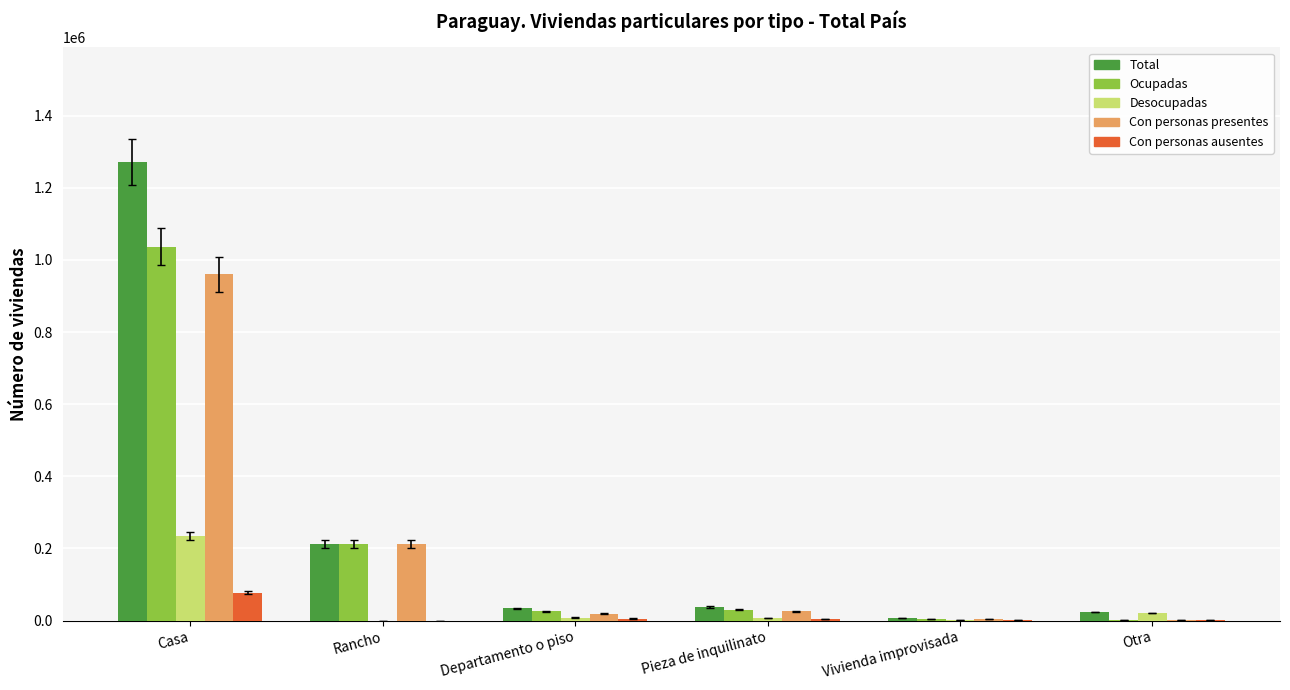

How many data points does each series have?

6